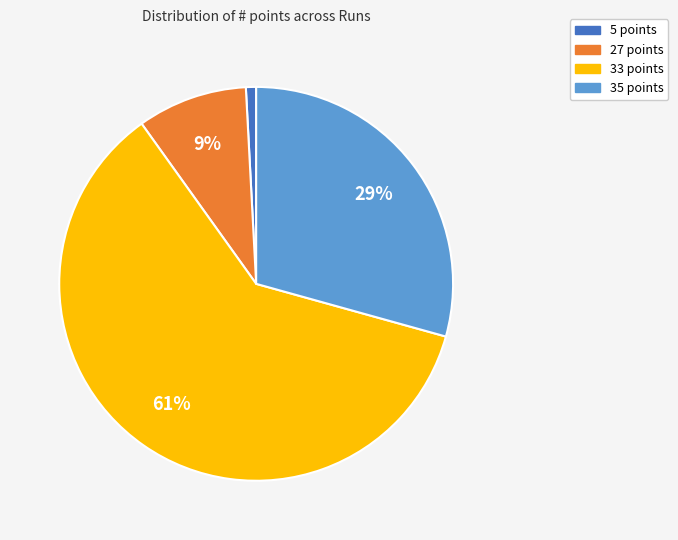

To the nearest percent, what is the average slice percentage?

25%